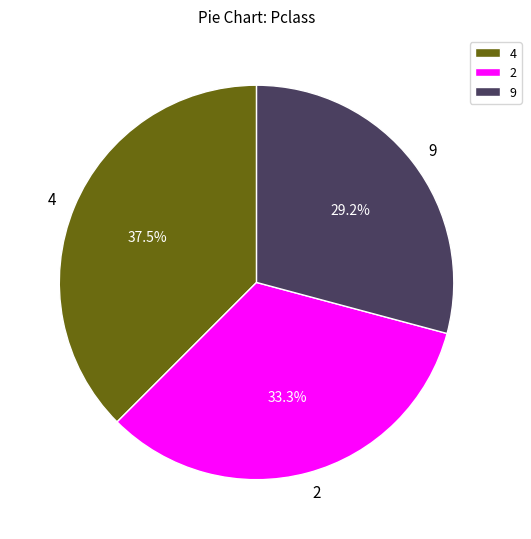

Between 2 and 4, which is larger?

4